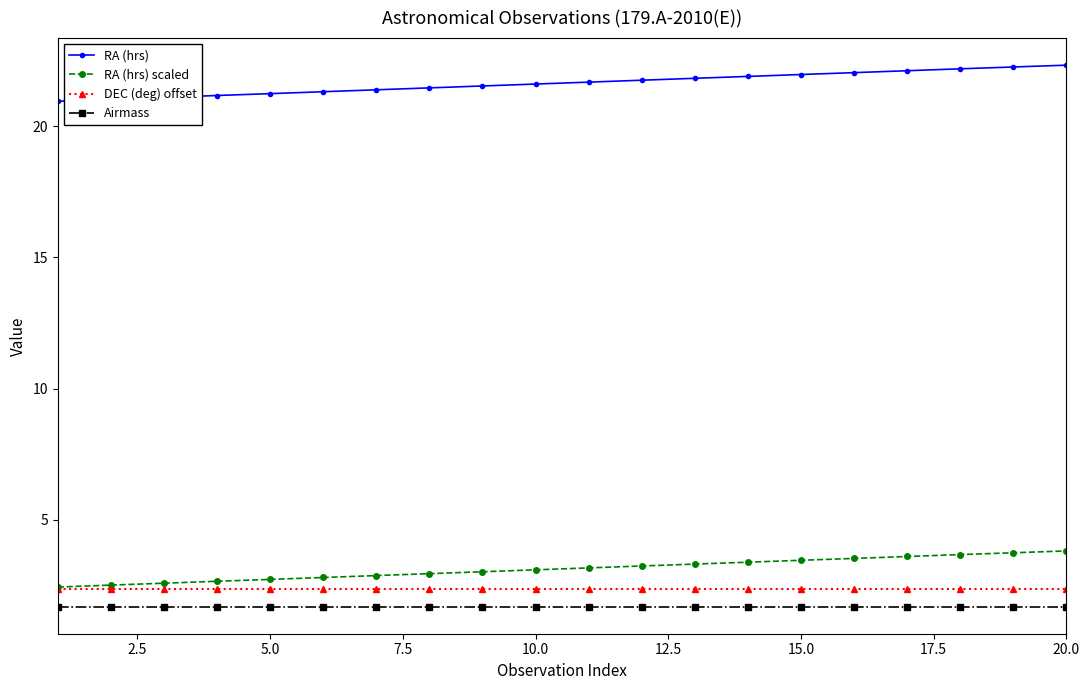

Count the number of categories in the chart.

20